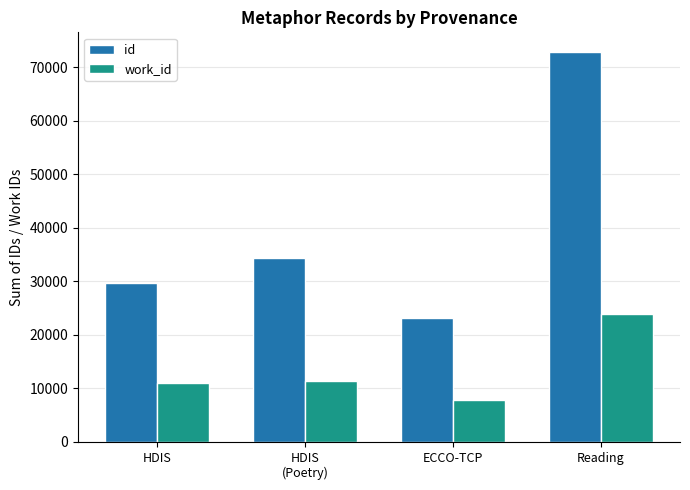

Does the chart contain any negative values?

No